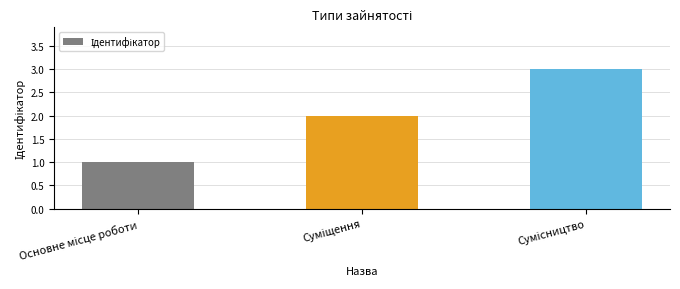

What is the maximum value shown in the chart?

3